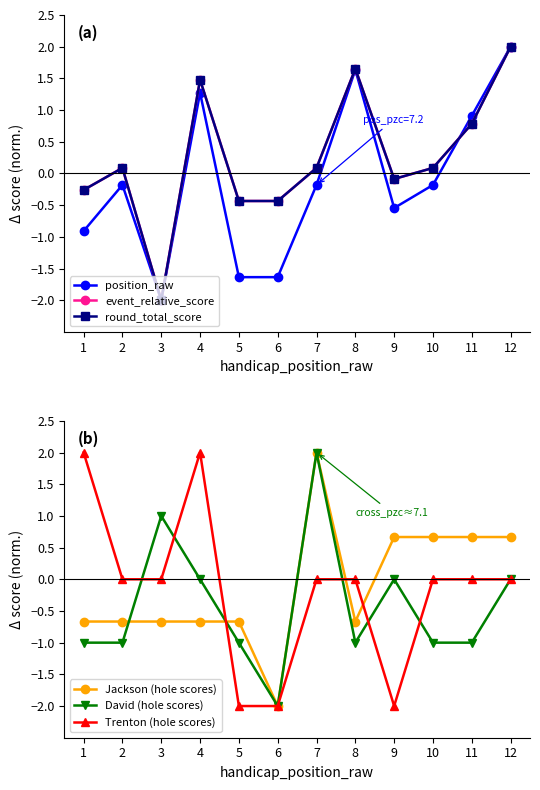

In David (hole scores), how many points are higher than both neighbors (excluding endpoints)?

3